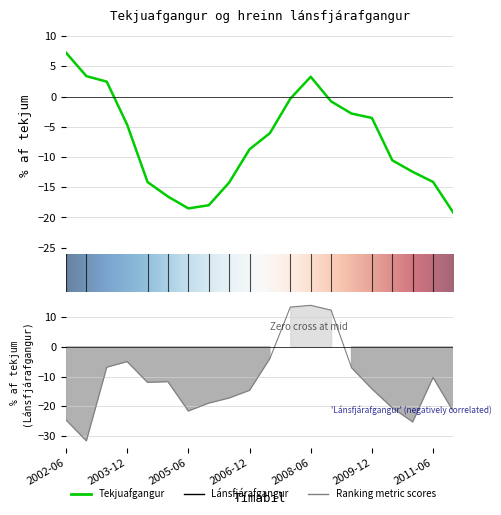

At which category does Tekjuafgangur reach its first local valley?

2005-06